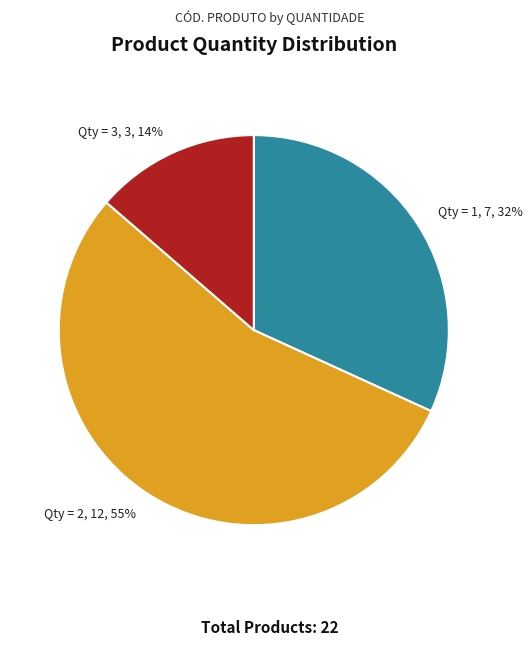

True or false: Qty = 3 accounts for 14% of the total.

True